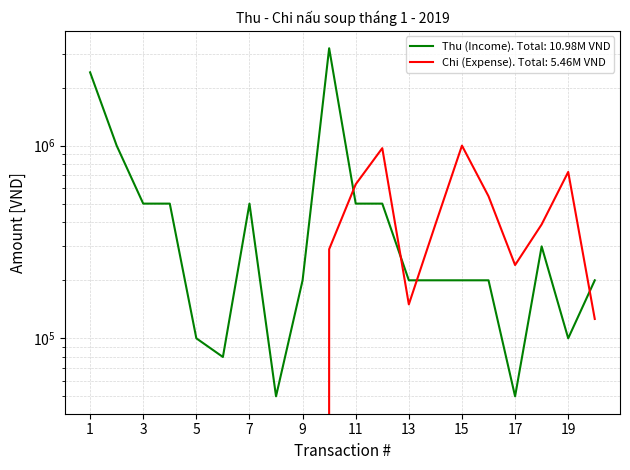

What is the difference between the Thu (Income) values at 10 and 12?

2700000